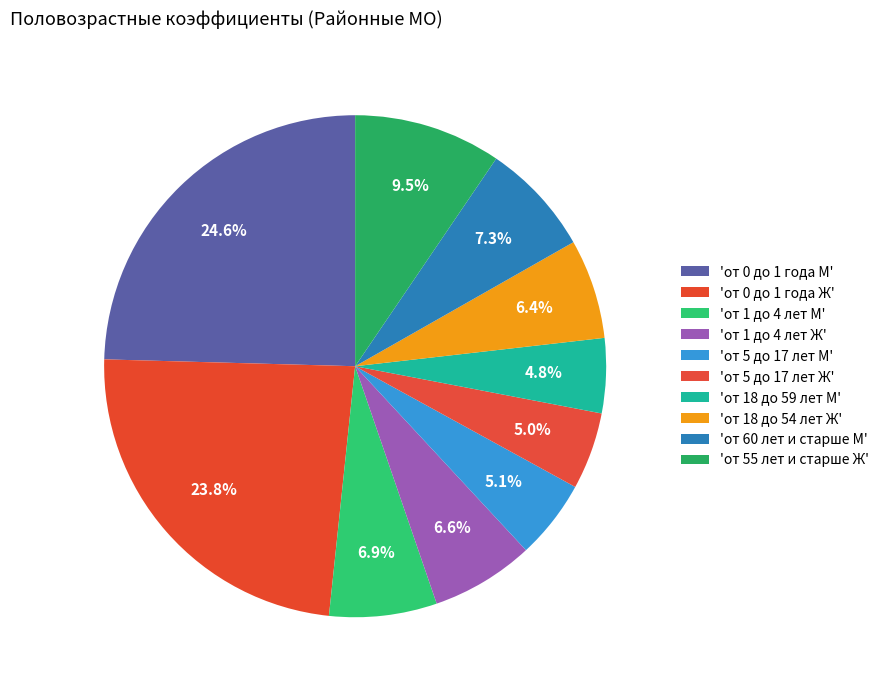

To the nearest percent, what is the average slice percentage?

10%